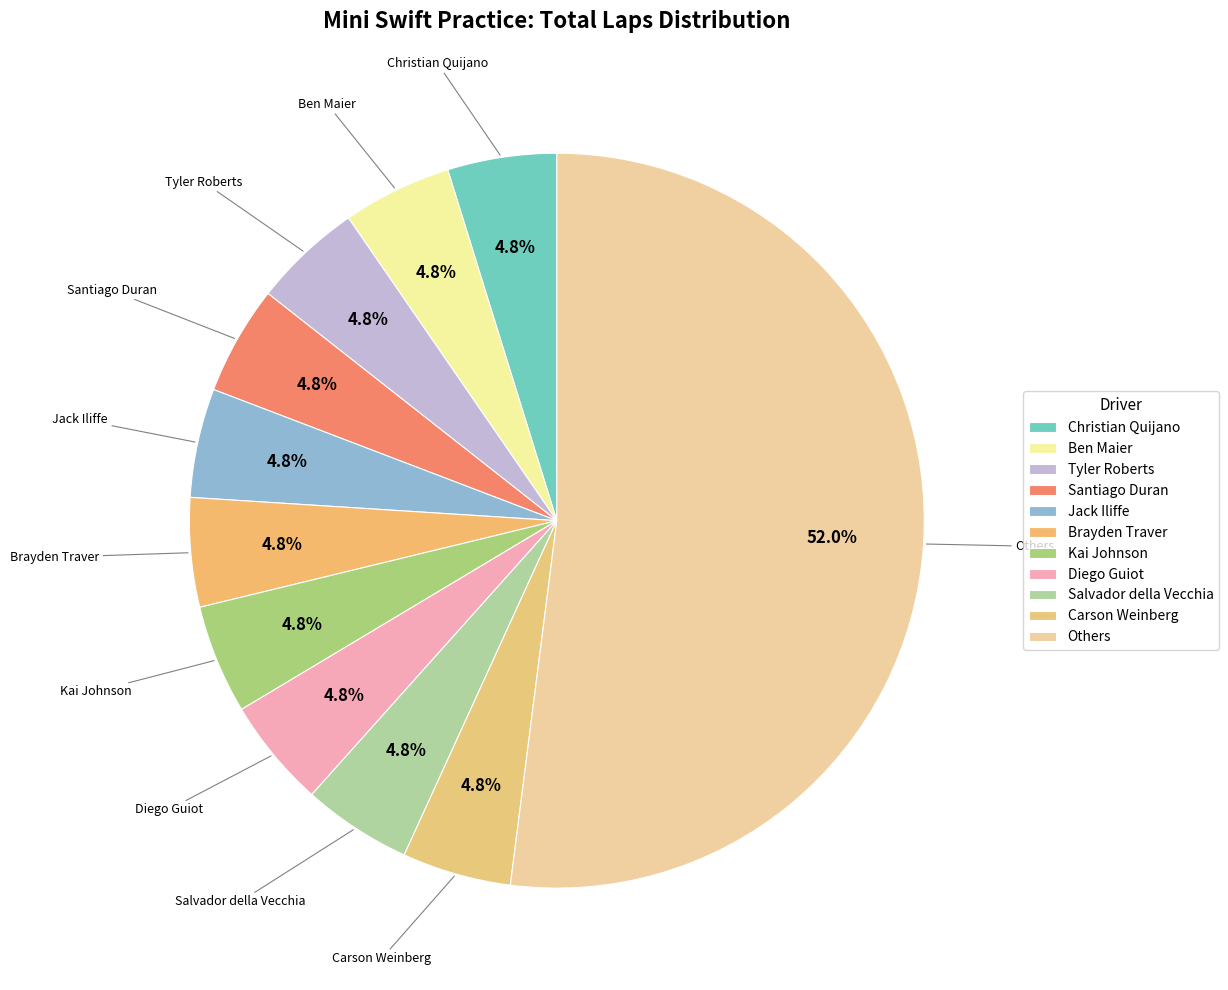

Does Carson Weinberg represent more than half of the total?

No